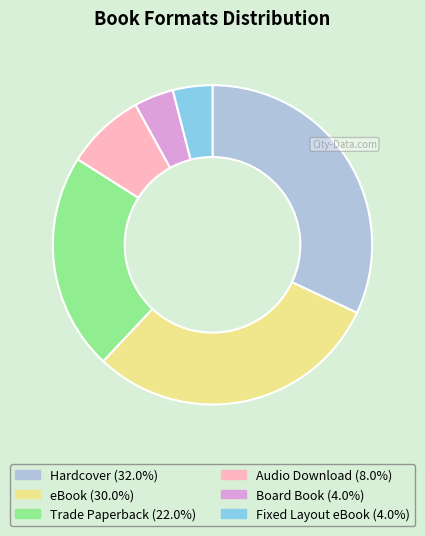

What is the ratio of the value at Audio Download to the value at eBook?

0.3